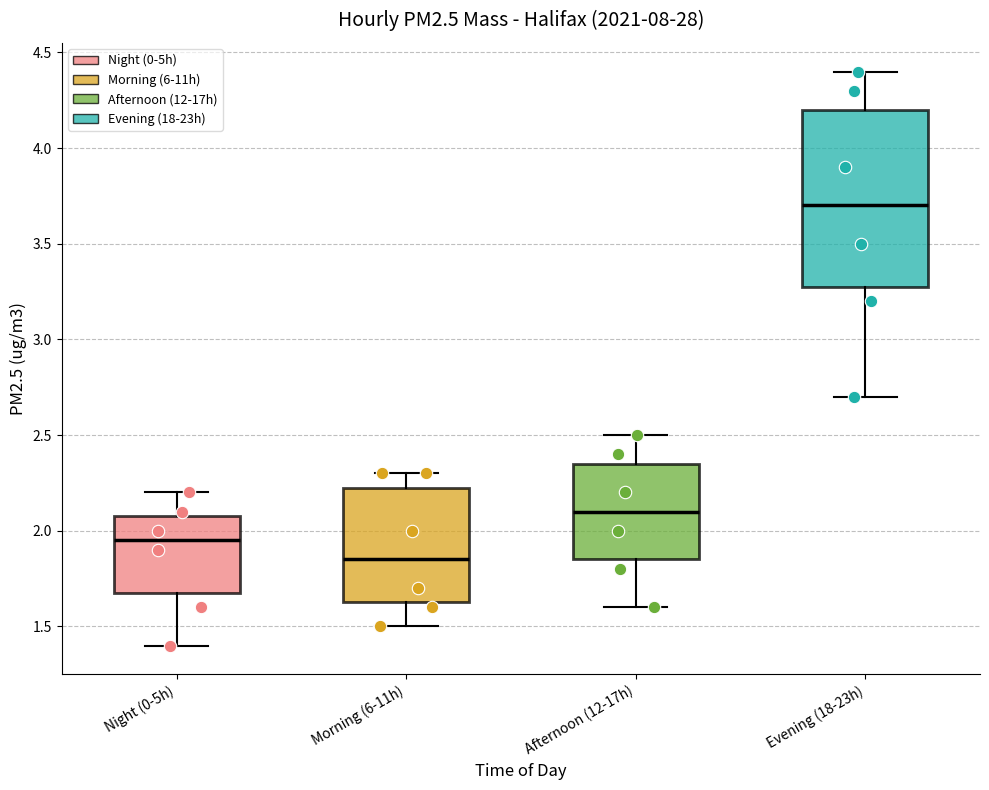

Reading left to right, transcribe this box plot: for each box, give where its median line is, the range the box spans, and where its two whiskers end, as read against the y-axis. The values are not printed on the chart, so give them approximately, as read against the axis.

Night (0-5h): median 1.95, box 1.70 to 2.10, whiskers 1.40 to 2.20
Morning (6-11h): median 1.85, box 1.65 to 2.25, whiskers 1.50 to 2.30
Afternoon (12-17h): median 2.10, box 1.85 to 2.35, whiskers 1.60 to 2.50
Evening (18-23h): median 3.70, box 3.30 to 4.20, whiskers 2.70 to 4.40